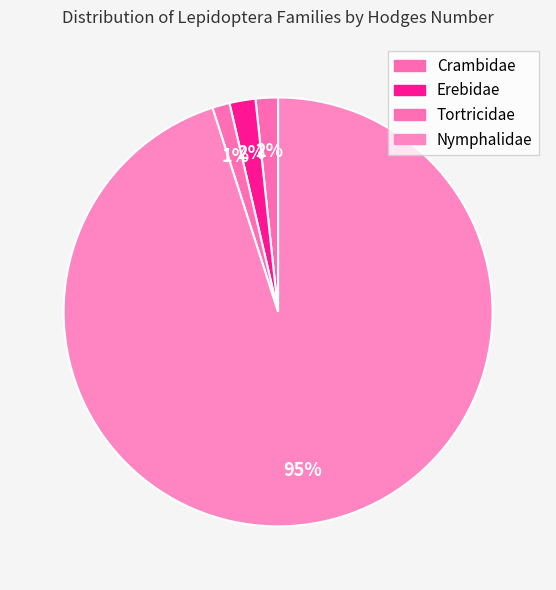

How many slices are in this pie chart?

4